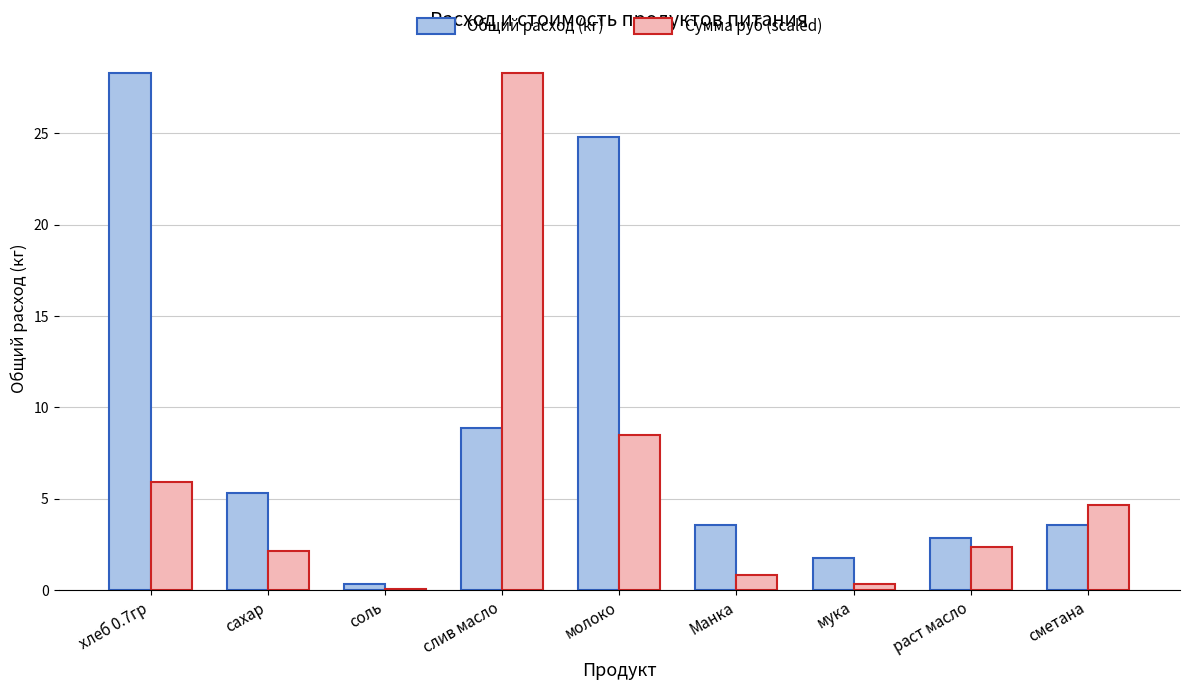

How many data points does each series have?

9